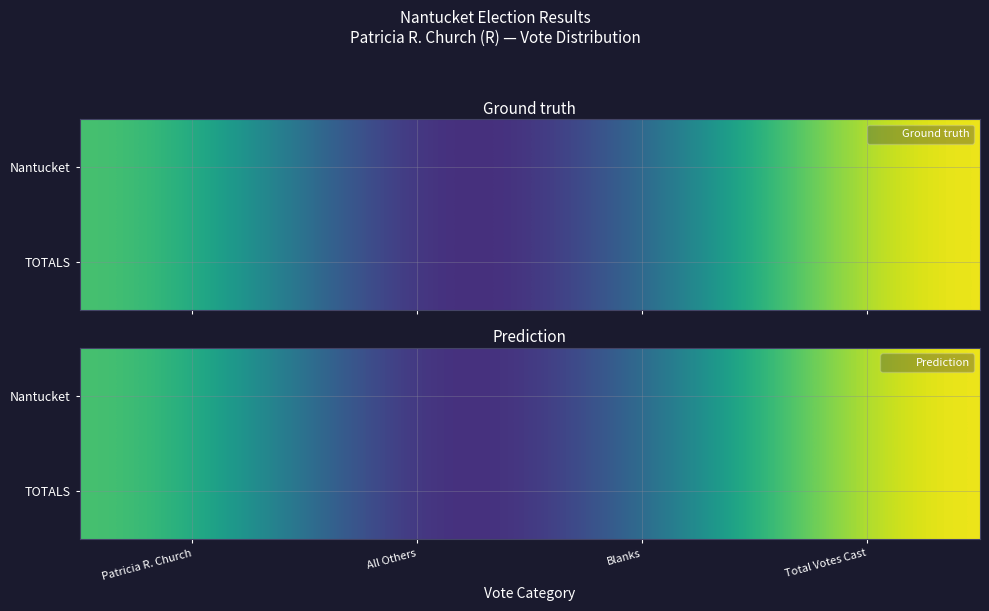

Between Blanks and Total Votes Cast, which is larger?

Total Votes Cast